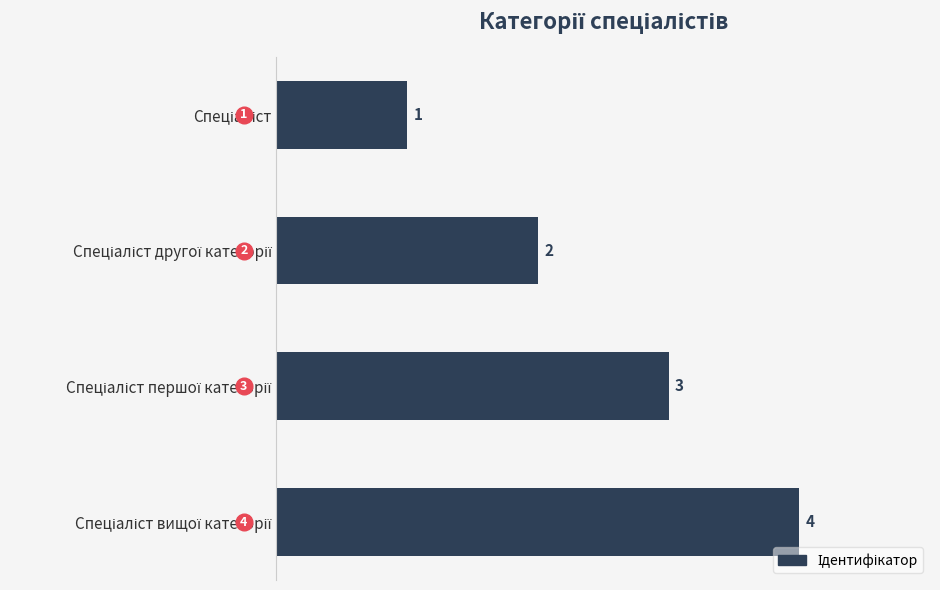

How many values are between 2 and 4?

3